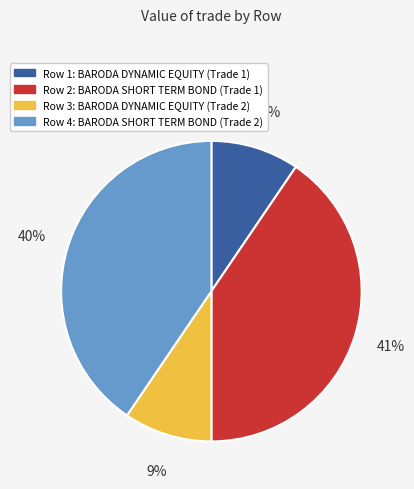

Between Row 2 and Row 3, which is larger?

Row 2